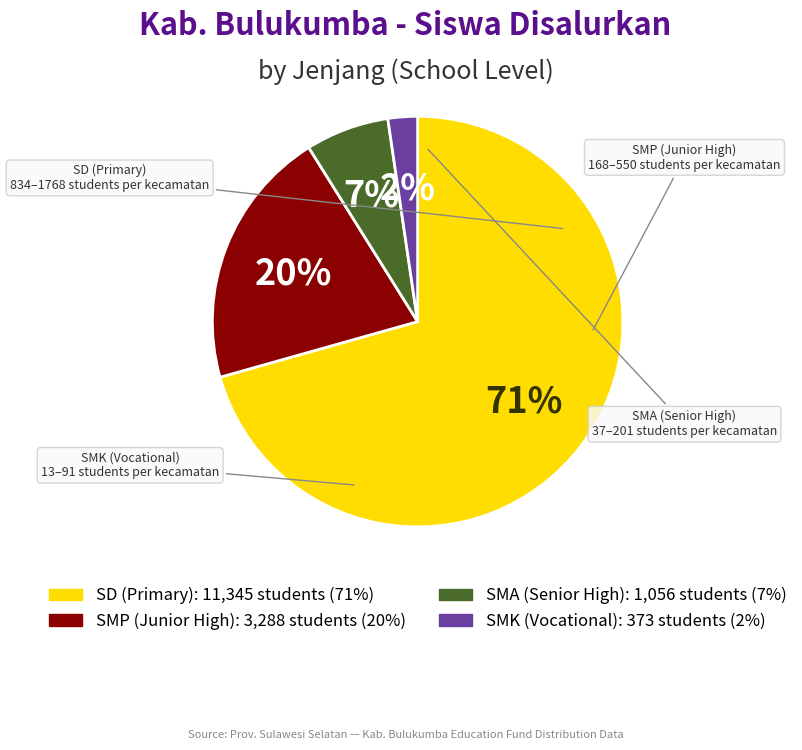

Is there a majority slice in this chart?

Yes